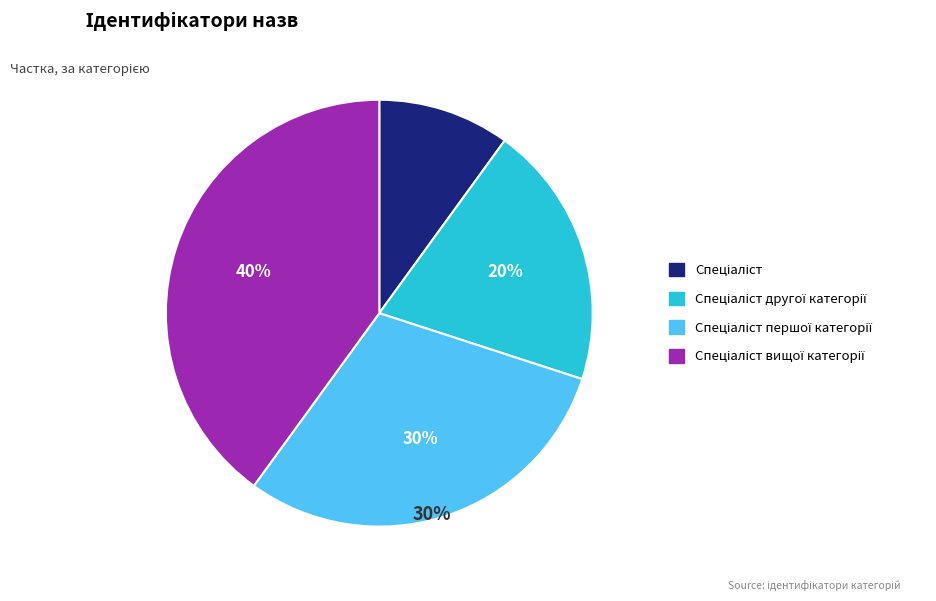

Count the number of slices in the pie.

4